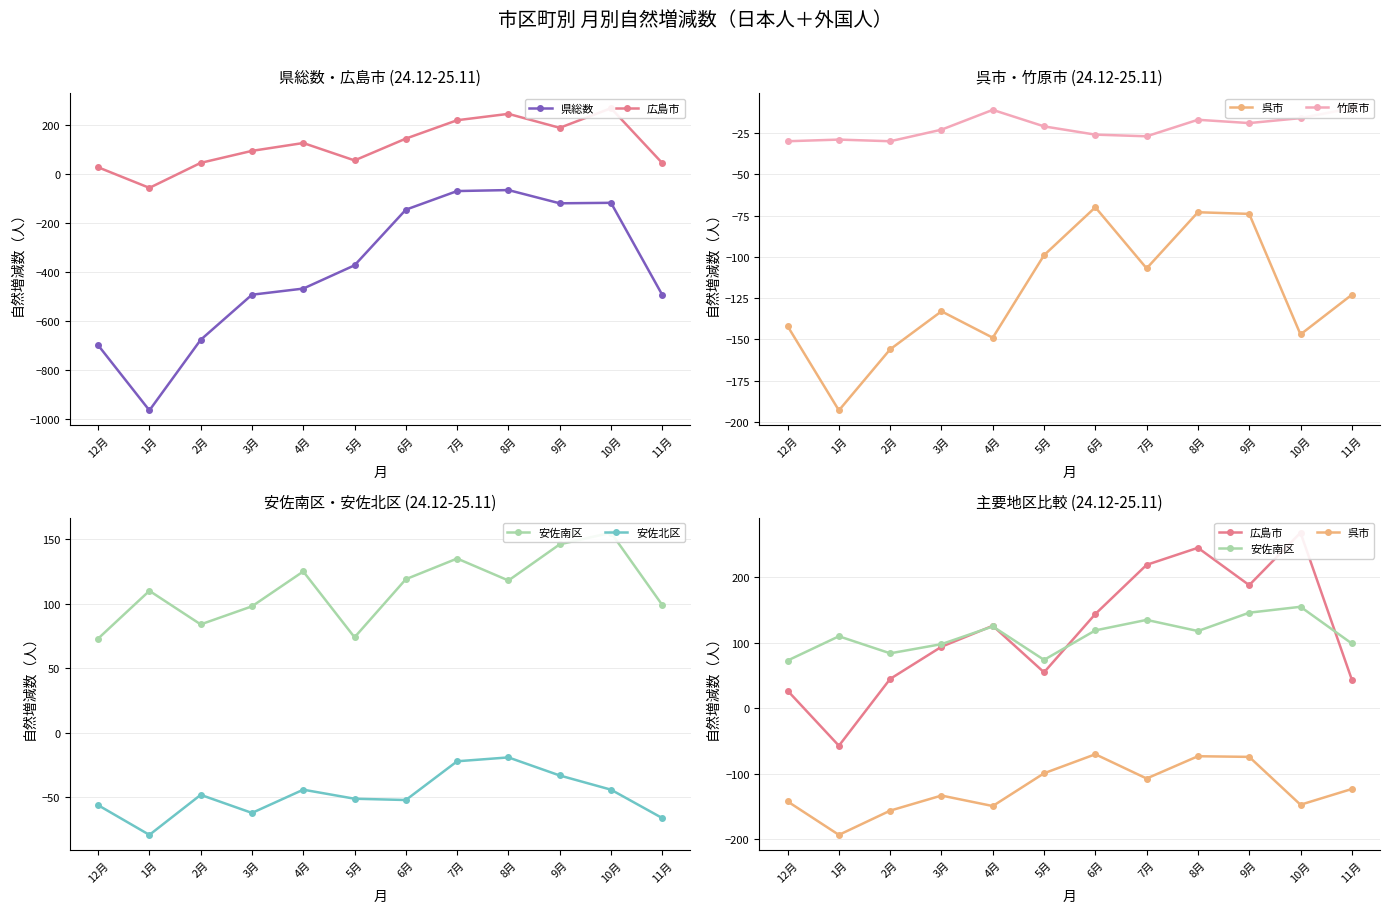

What is the difference between the second highest and second lowest values in the 安佐北区 series?

44